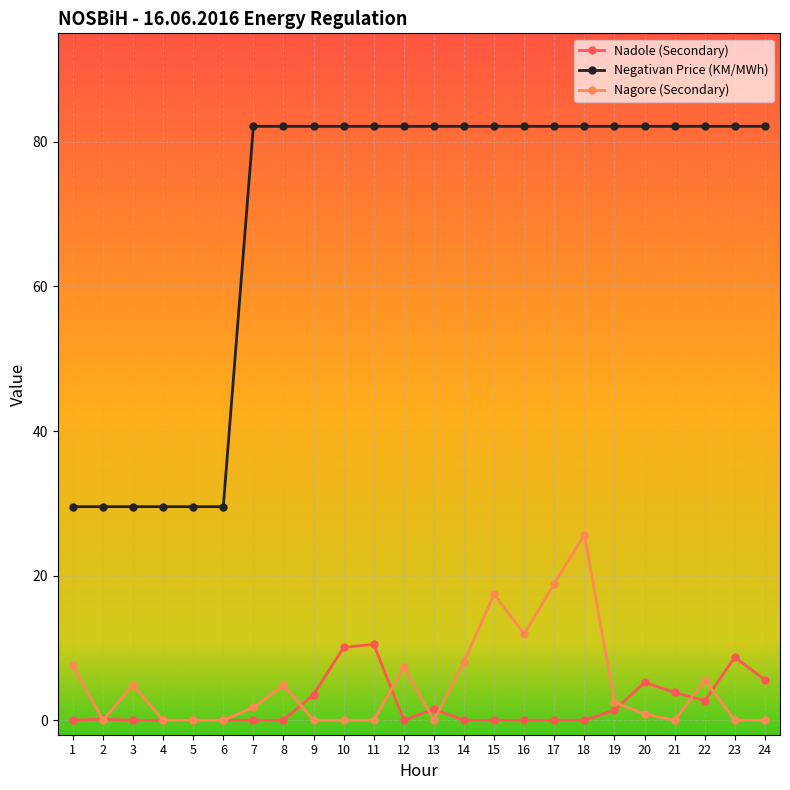

True or false: Nadole (Secondary) has more than 1 points higher than both neighbors.

True